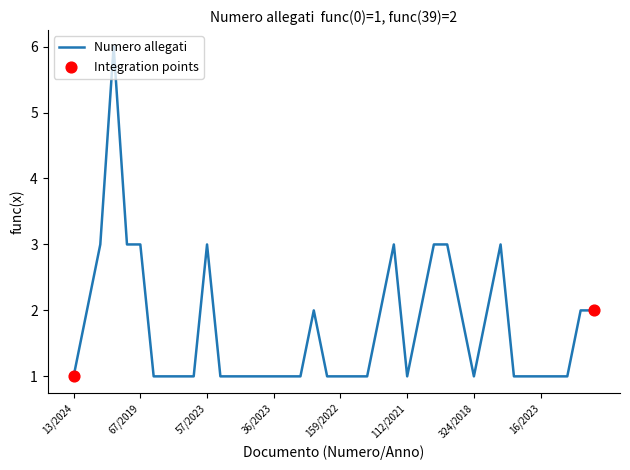

What is the difference between the maximum and minimum values?

5